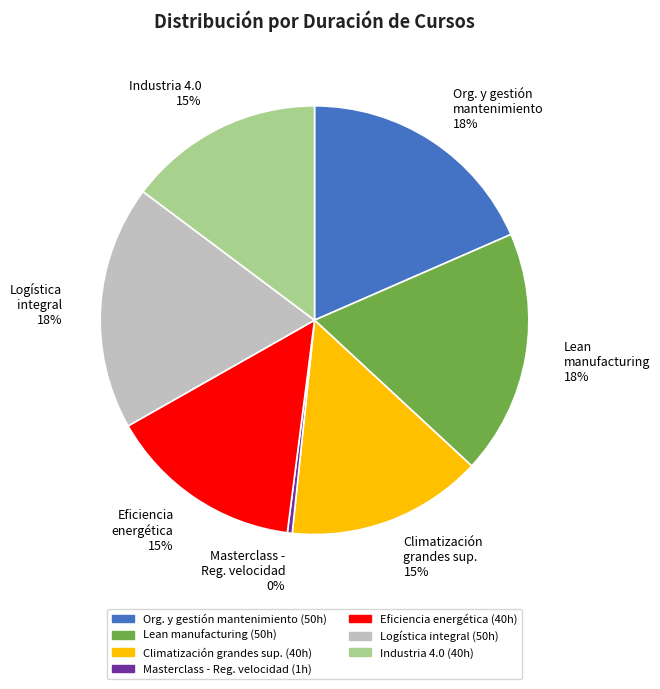

Is there a majority slice in this chart?

No